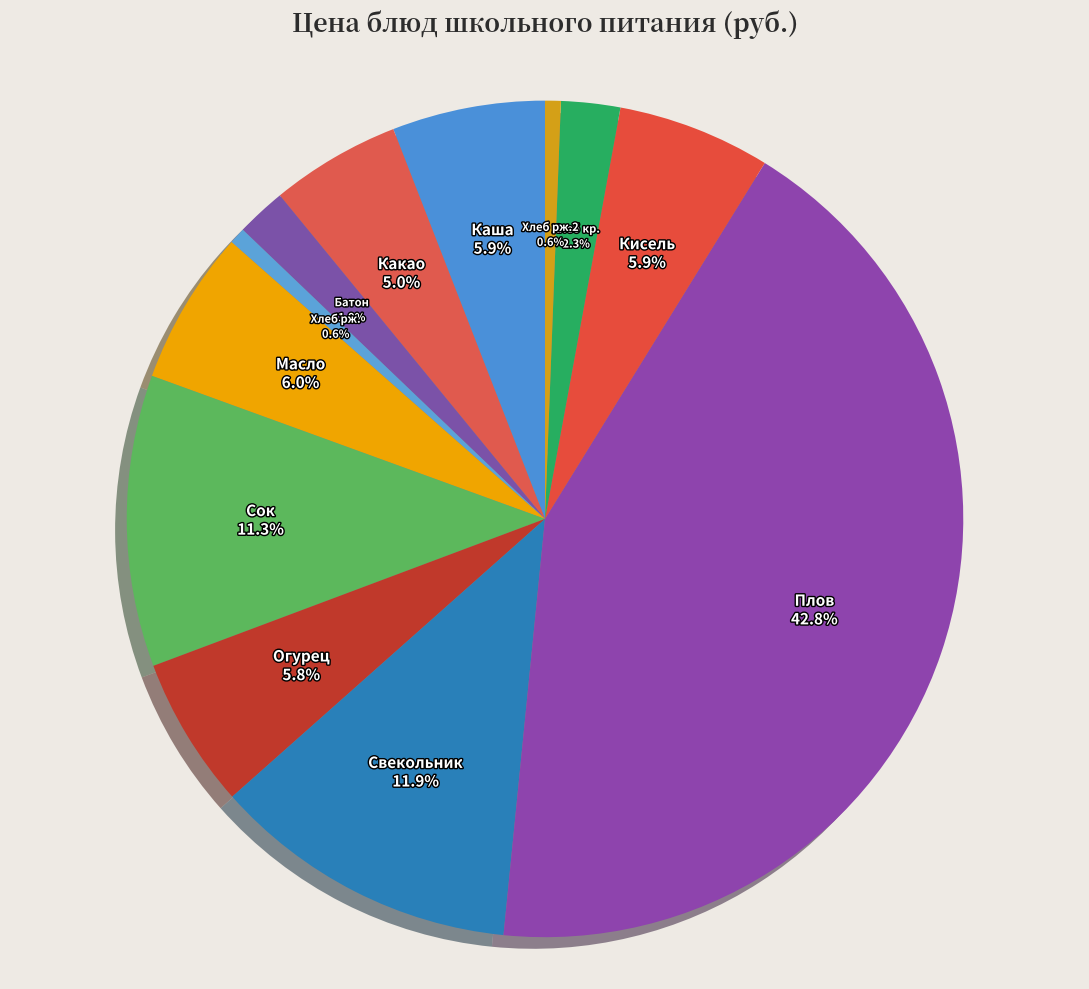

Which category has the biggest portion of the pie?

Плов